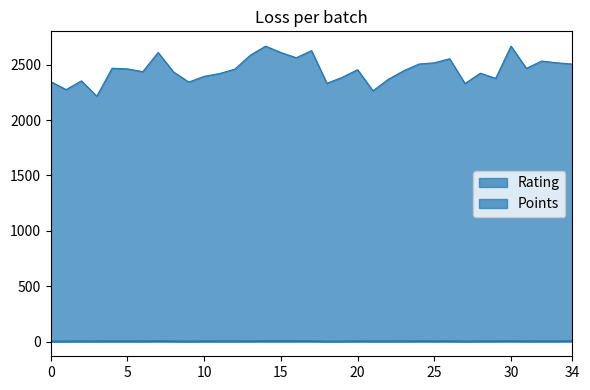

What is the minimum value for Points?

3.0